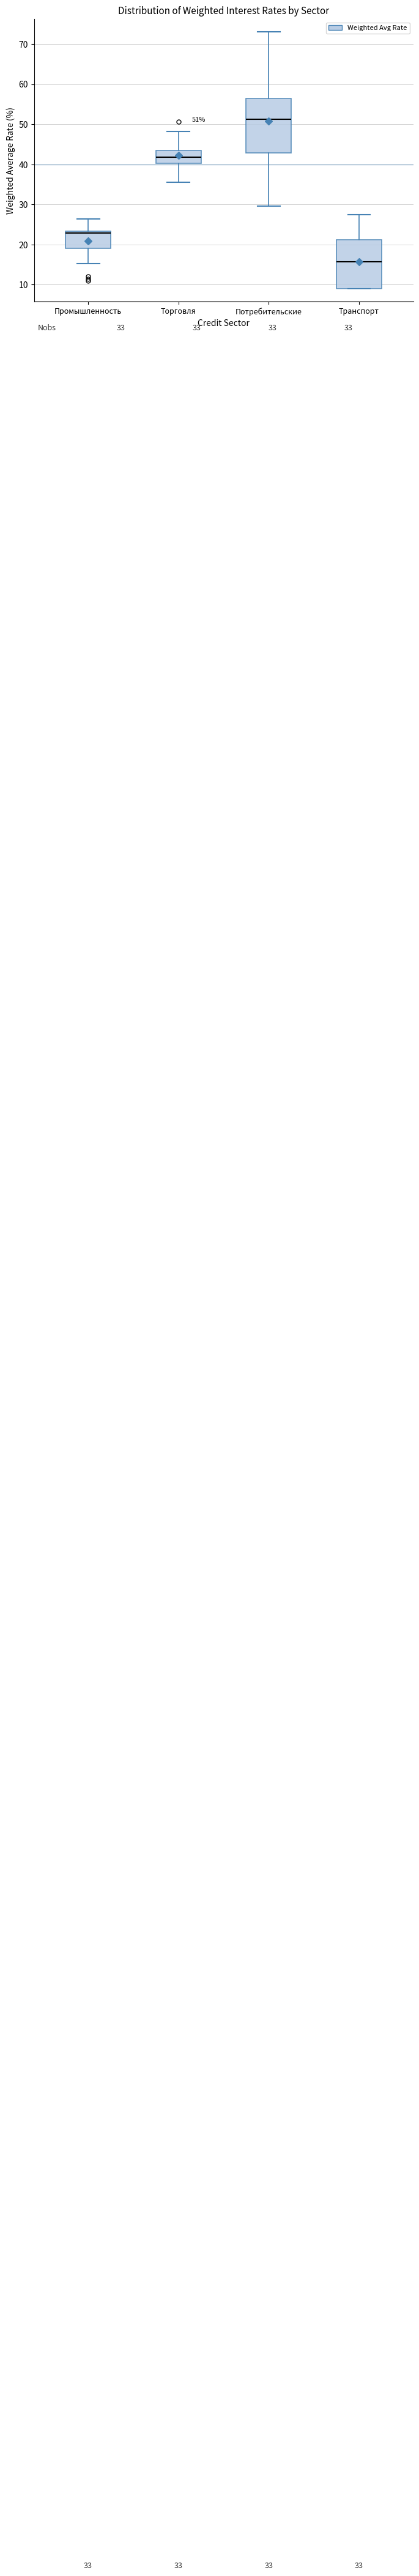

Which box has the lowest median line?

Транспорт